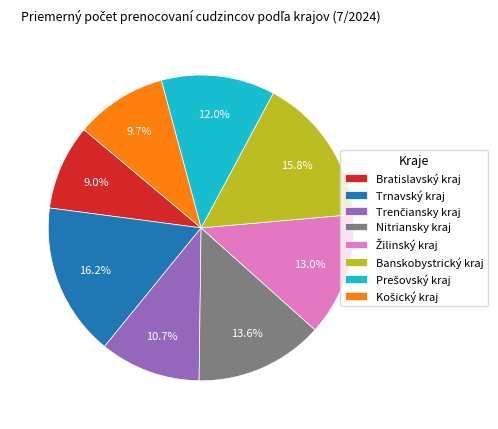

Is the sum of Trnavský kraj and Banskobystrický kraj greater than half?

No